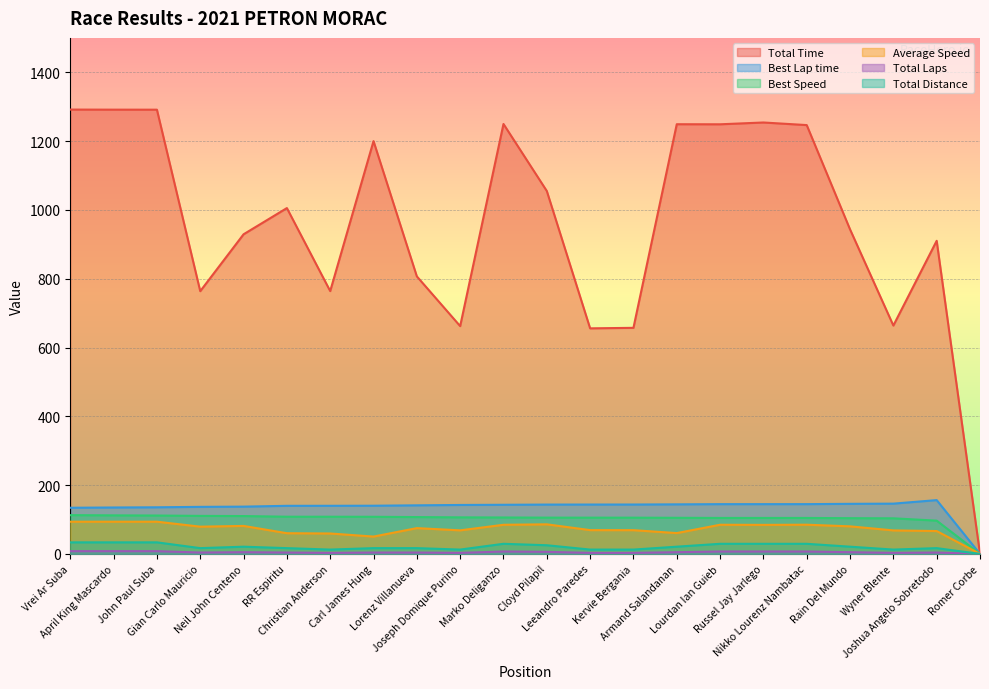

What is the label of the 3rd point from the right?

Wyner Blente